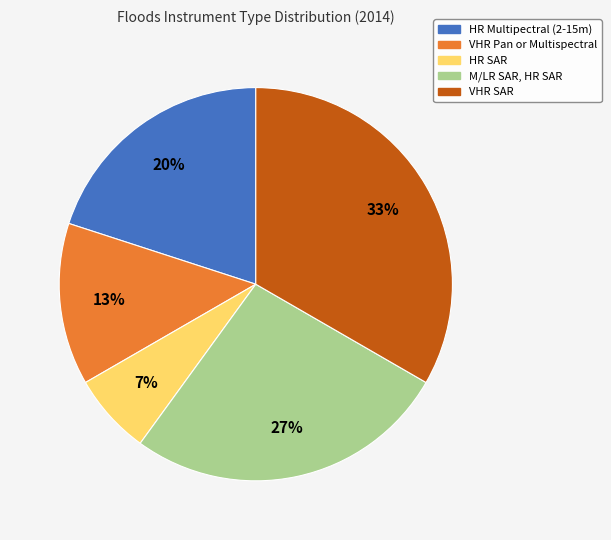

To the nearest percent, what is the combined percentage of HR Multipectral (2-15m) and VHR SAR?

53%